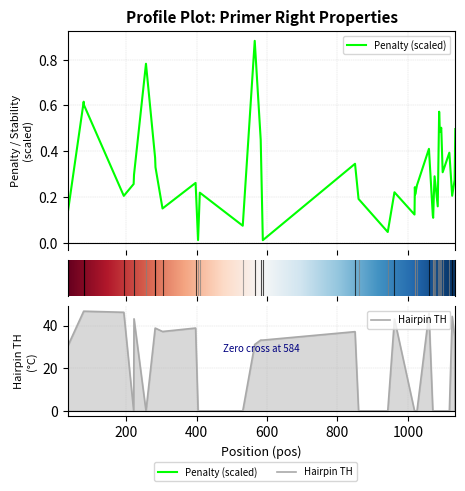

Does the chart display data point markers on the line(s)?

No